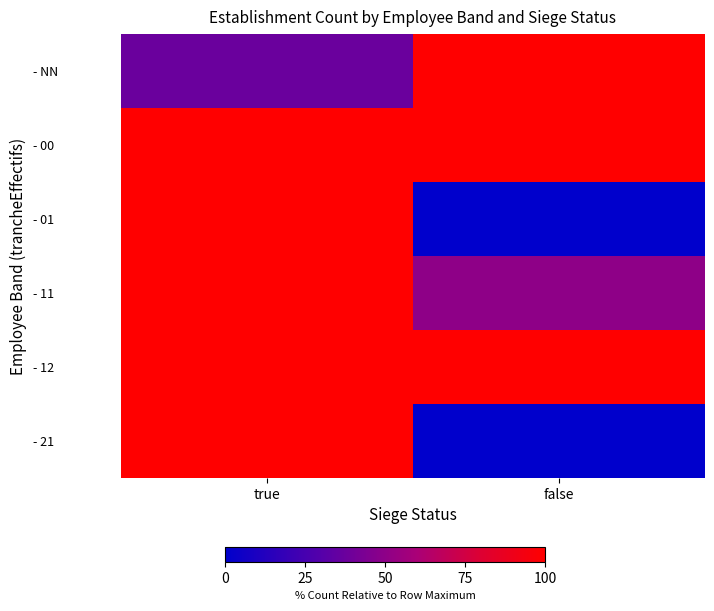

Reading right to left, what are all the values shown in this chart?

- NN: false=100.0	true=37.5
- 00: false=100.0	true=100.0
- 01: false=0.0	true=100.0
- 11: false=50.0	true=100.0
- 12: false=100.0	true=100.0
- 21: false=0.0	true=100.0